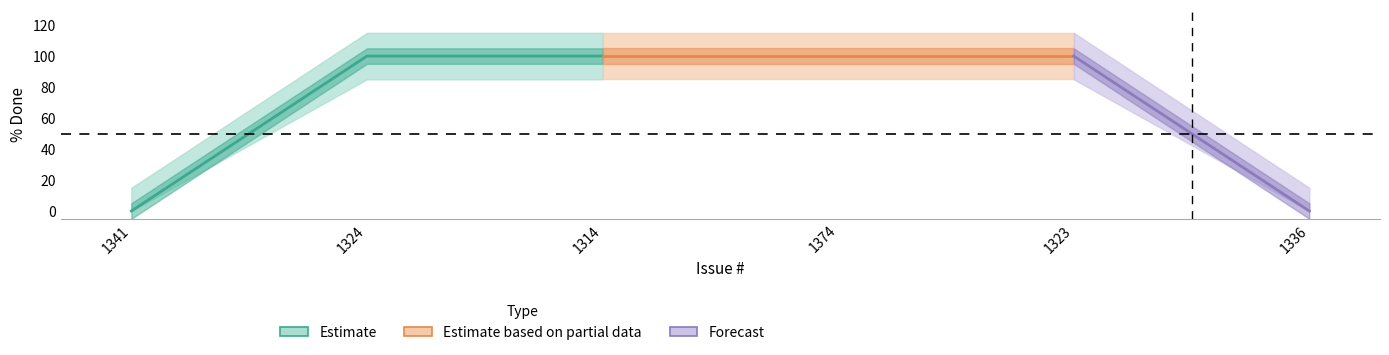

Read the value at 1374, to the nearest 50.

100